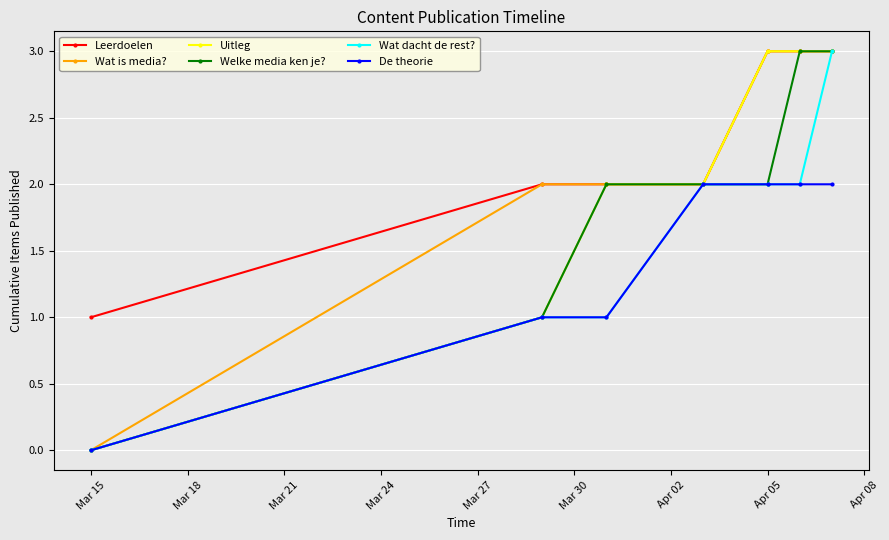

What is the value of the Wat is media? point at the 7th from the left?

3